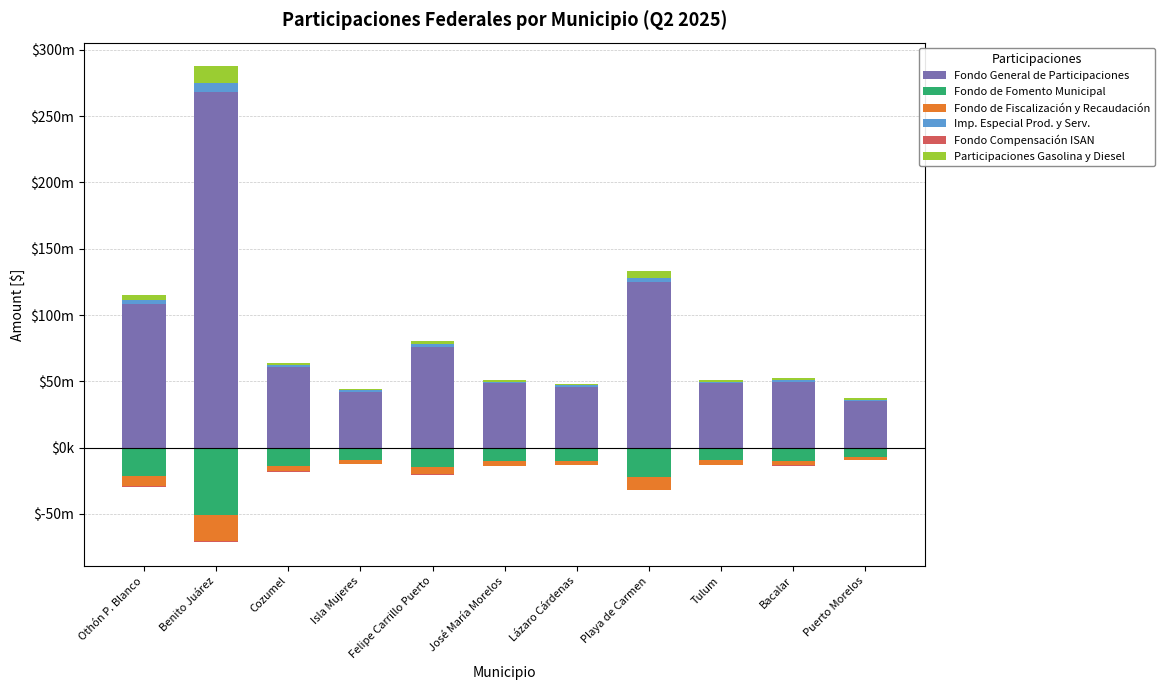

At which category is the sum across all series the highest?

Benito Juárez